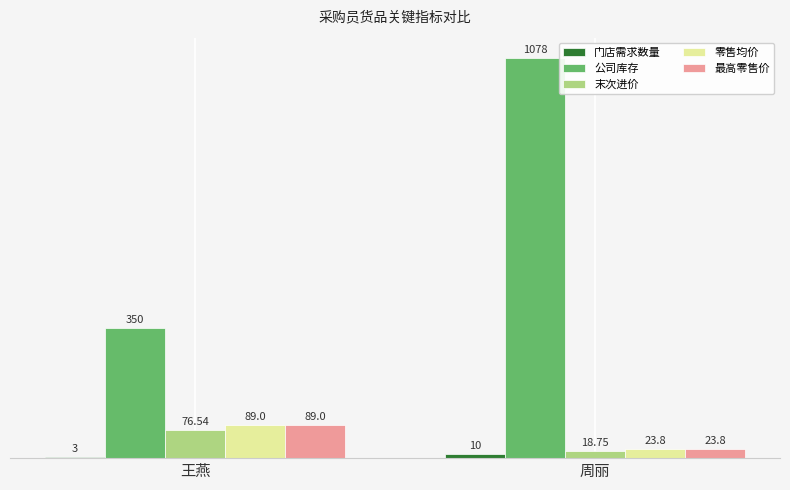

What is the sum of the 公司库存 values at 王燕 and 周丽?

1428.0